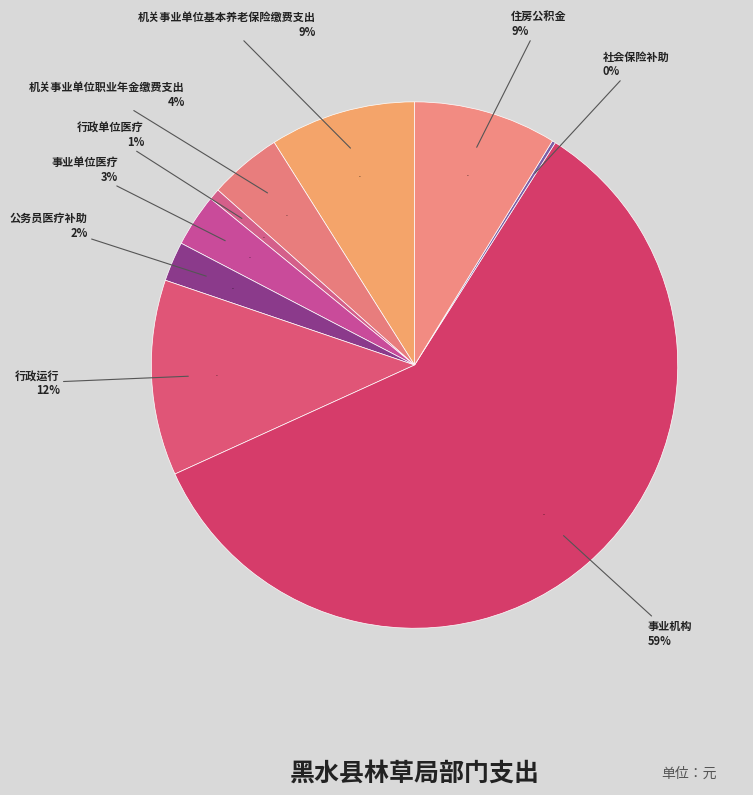

Rank the categories by value from lowest to highest.

社会保险补助, 行政单位医疗, 公务员医疗补助, 事业单位医疗, 机关事业单位职业年金缴费支出, 住房公积金, 机关事业单位基本养老保险缴费支出, 行政运行, 事业机构